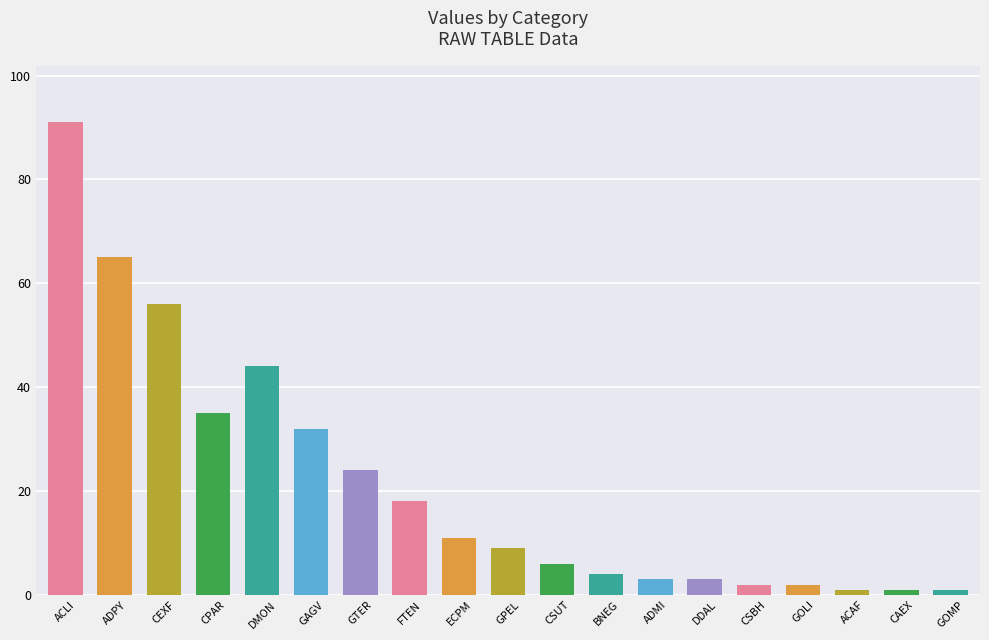

The value at CEXF is 56. True or false?

True